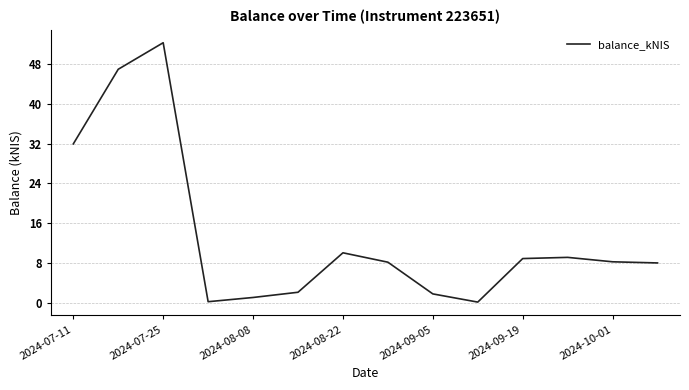

How many lines are shown in the chart?

1